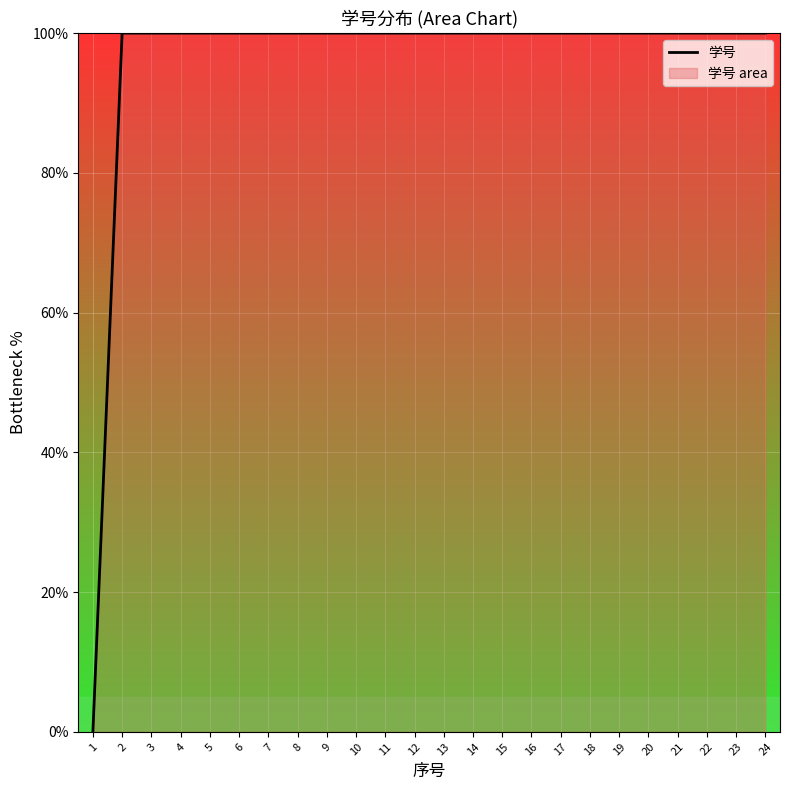

How many lines are shown in the chart?

1